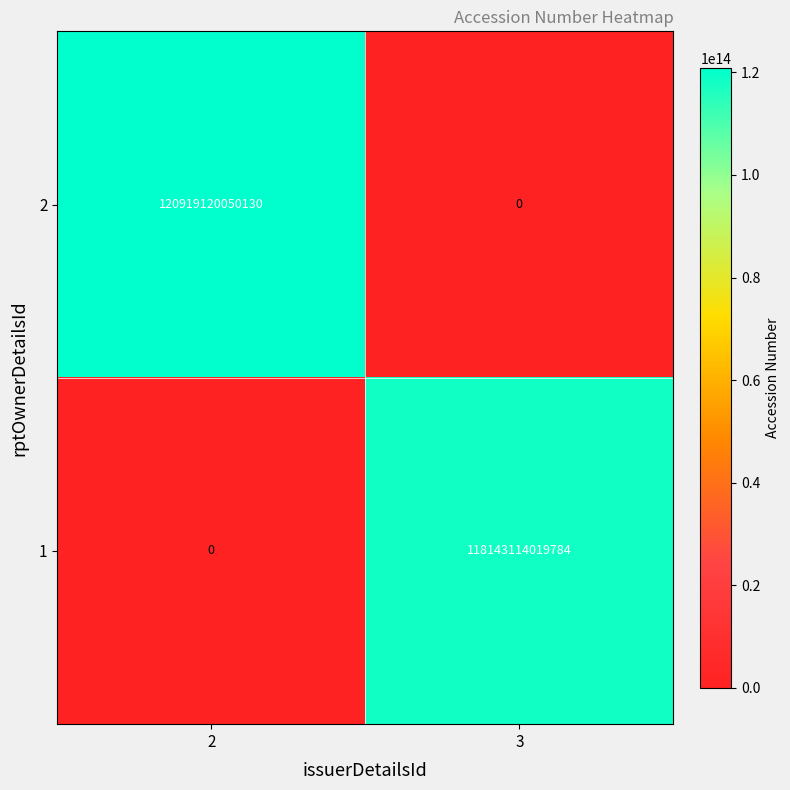

List the series in order of their overall mean, lowest first.

1, 2